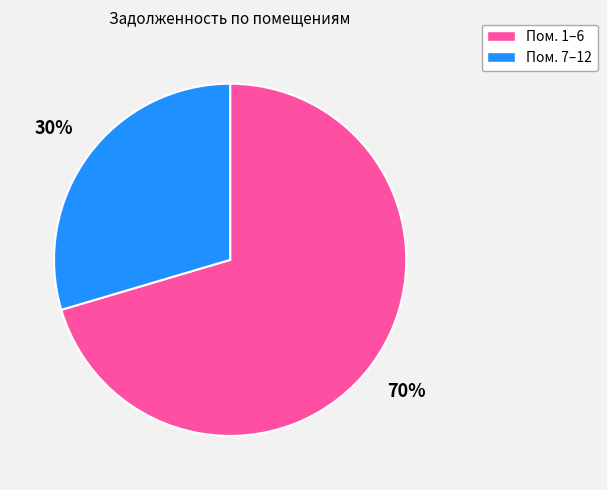

Is there a majority slice in this chart?

Yes